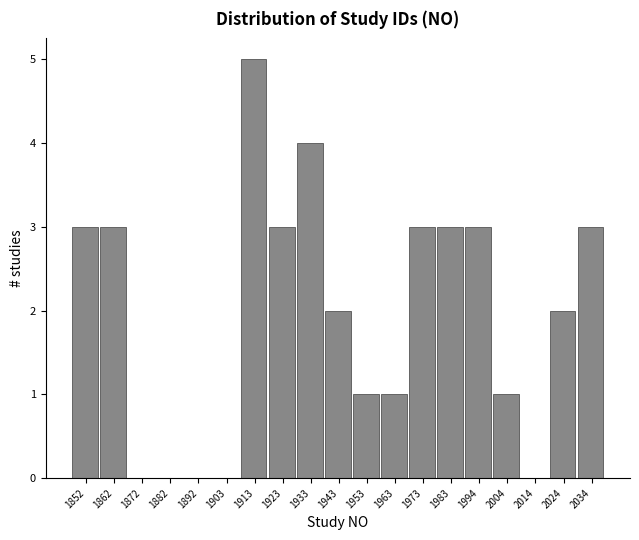

Over which range of the x-axis is the bar tallest?

1908 to 1918